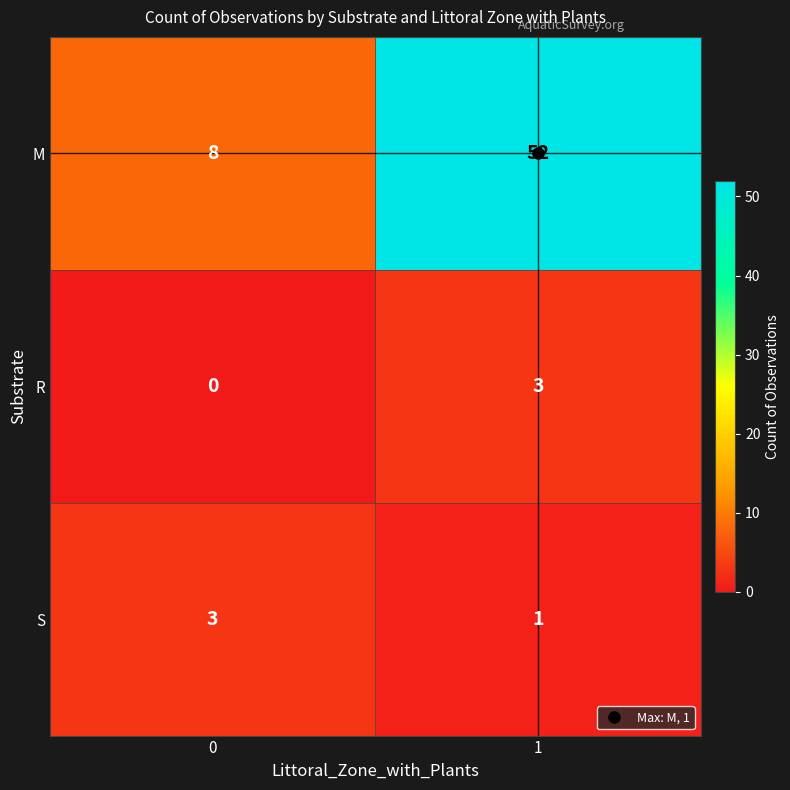

At how many categories does at least one series exceed 12?

1